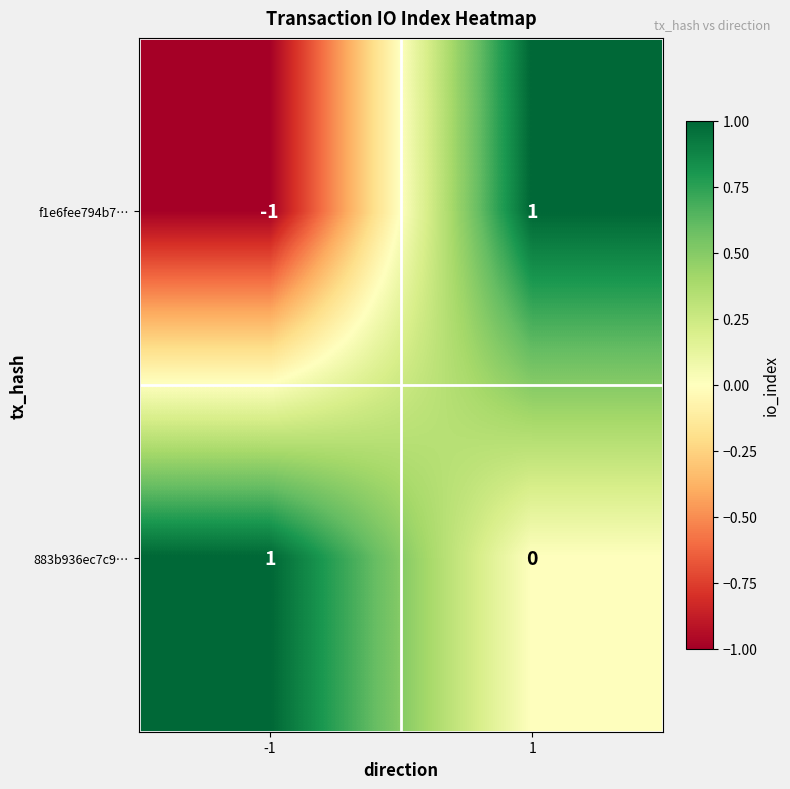

At which category is the sum across all series the highest?

1